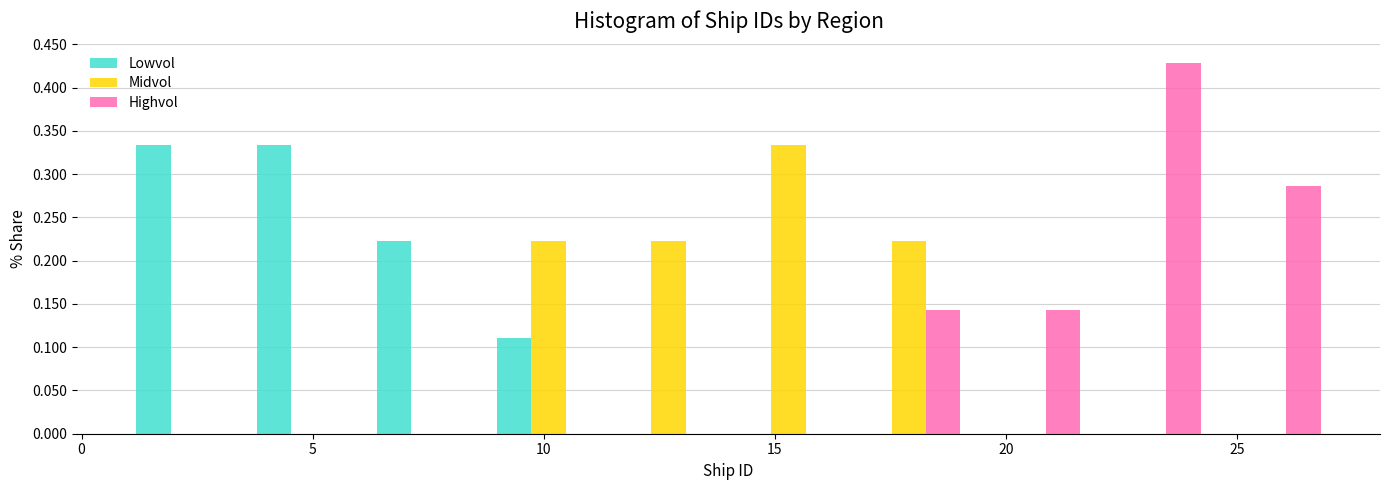

Reading left to right, list every range on the x-axis with the height of the bar of each series over it. Neither the bar edges nor the heights are printed on the chart, so give them approximately, as read against the axes.

1.0 to 3.6: Lowvol=0.335	Midvol=0	Highvol=0
3.6 to 6.2: Lowvol=0.335	Midvol=0	Highvol=0
6.2 to 8.8: Lowvol=0.220	Midvol=0	Highvol=0
8.8 to 11.4: Lowvol=0.110	Midvol=0.220	Highvol=0
11.4 to 14.0: Lowvol=0	Midvol=0.220	Highvol=0
14.0 to 16.6: Lowvol=0	Midvol=0.335	Highvol=0
16.6 to 19.2: Lowvol=0	Midvol=0.220	Highvol=0.145
19.2 to 21.8: Lowvol=0	Midvol=0	Highvol=0.145
21.8 to 24.4: Lowvol=0	Midvol=0	Highvol=0.430
24.4 to 27.0: Lowvol=0	Midvol=0	Highvol=0.285